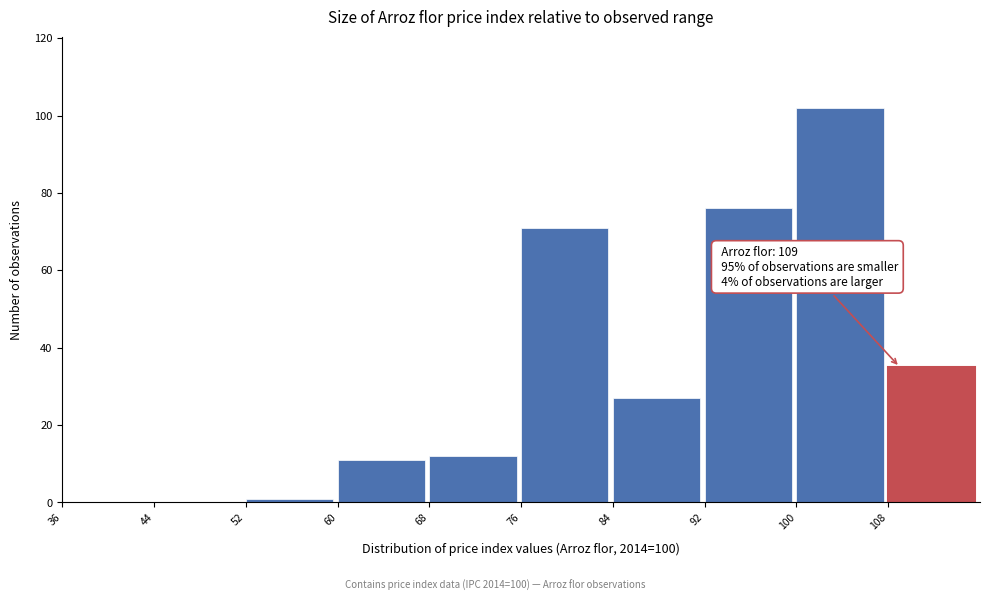

Which range on the x-axis has the tallest bar?

100 to 108